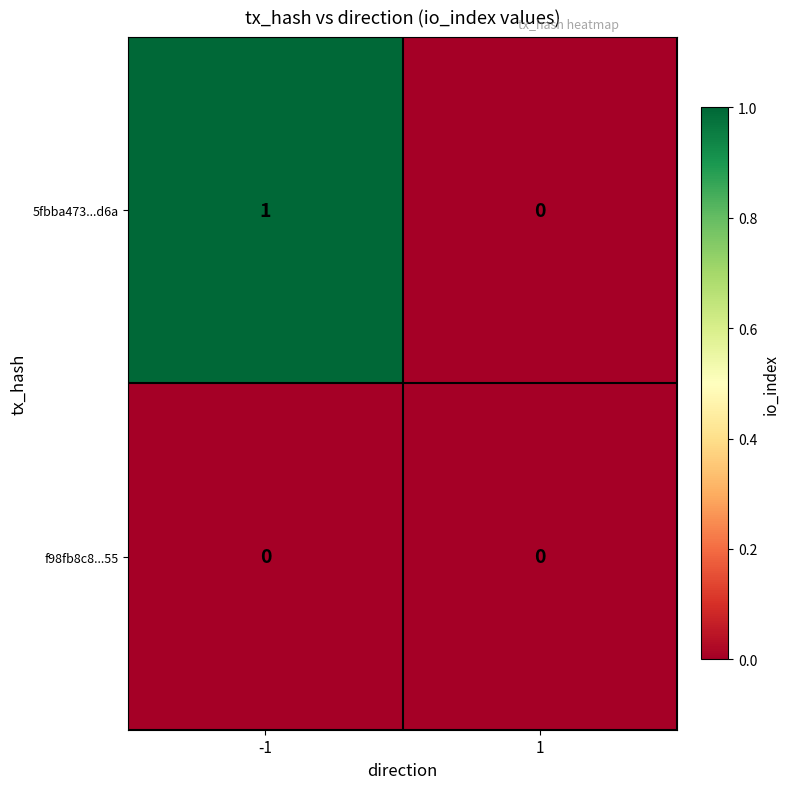

How many distinct data groups are displayed?

2